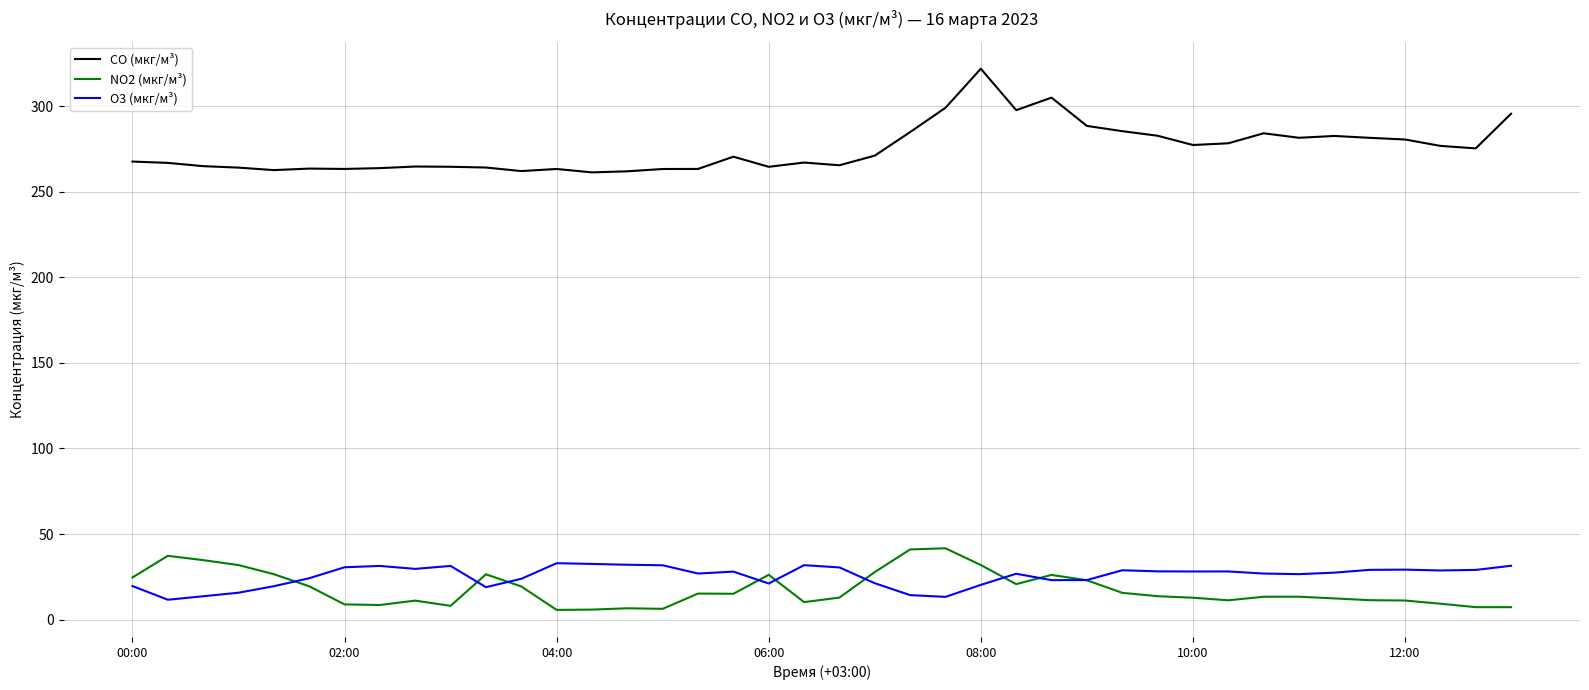

Which series has the largest total across all categories?

CO (мкг/м³)